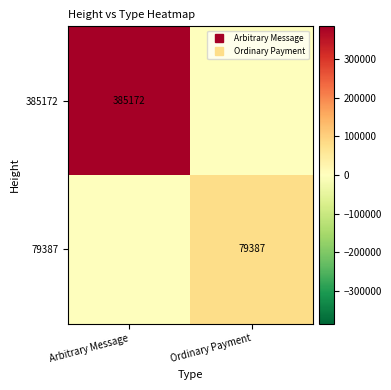

Which has a higher value, Ordinary Payment or Arbitrary Message?

Arbitrary Message